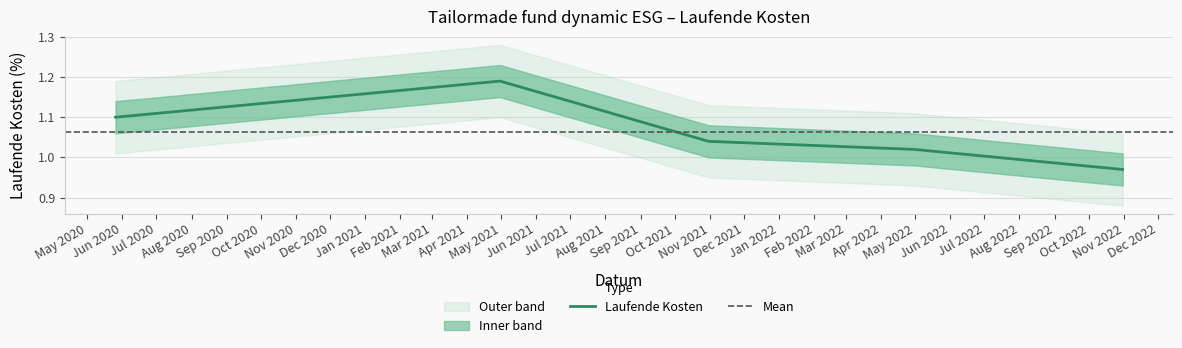

Where is the first local maximum?

2021-04-30